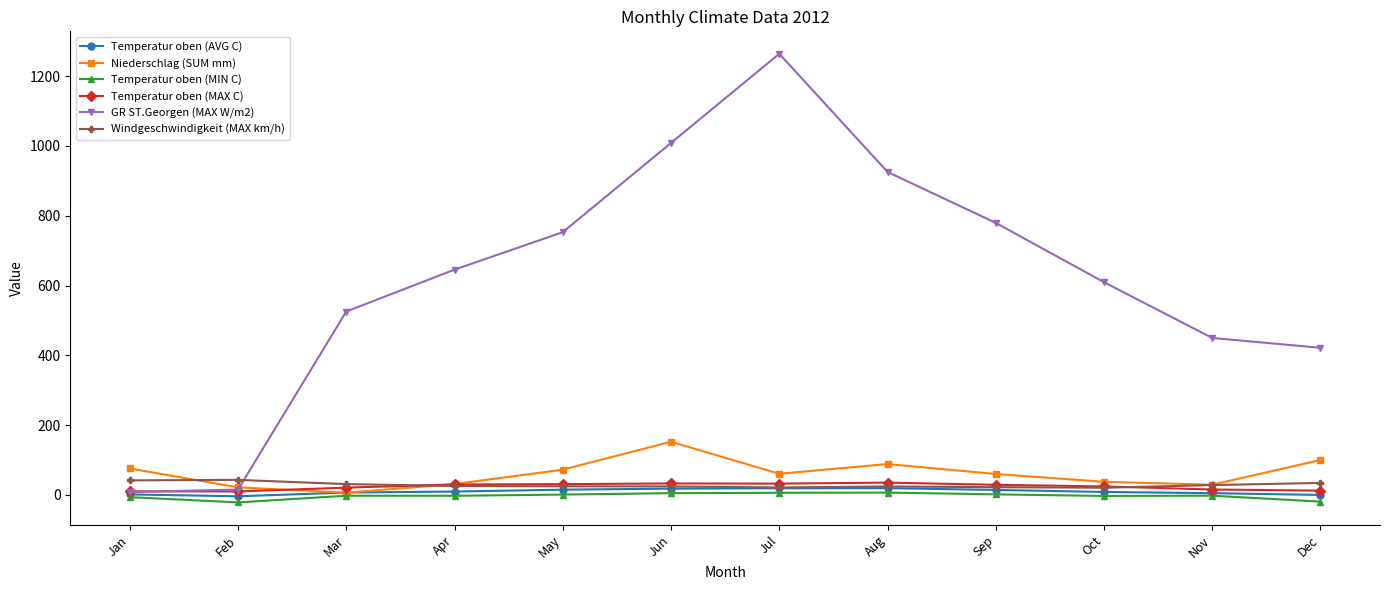

At how many categories does at least one series exceed 683?

5